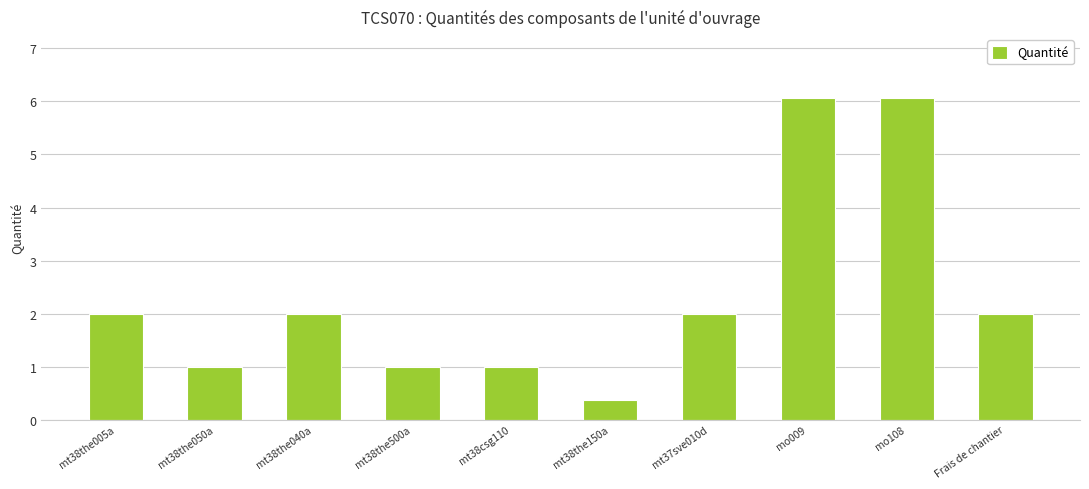

Count the number of data series in this chart.

1